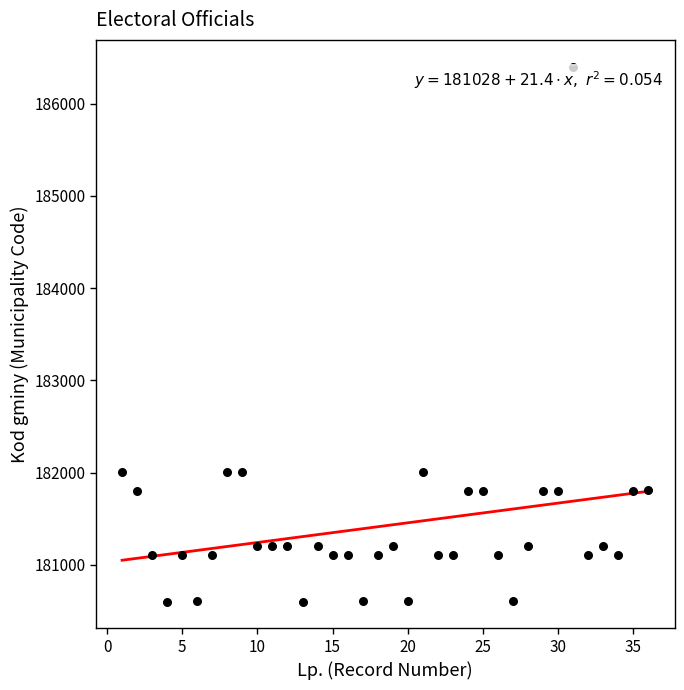

What is the range of Y values (max minus min)?

5800